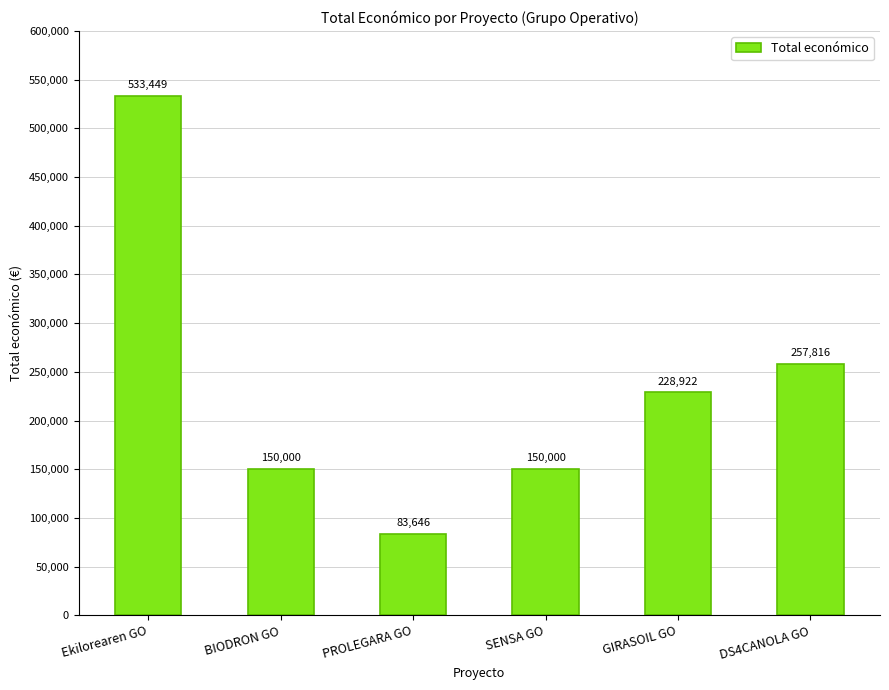

Between PROLEGARA GO and Ekilorearen GO, which is larger?

Ekilorearen GO